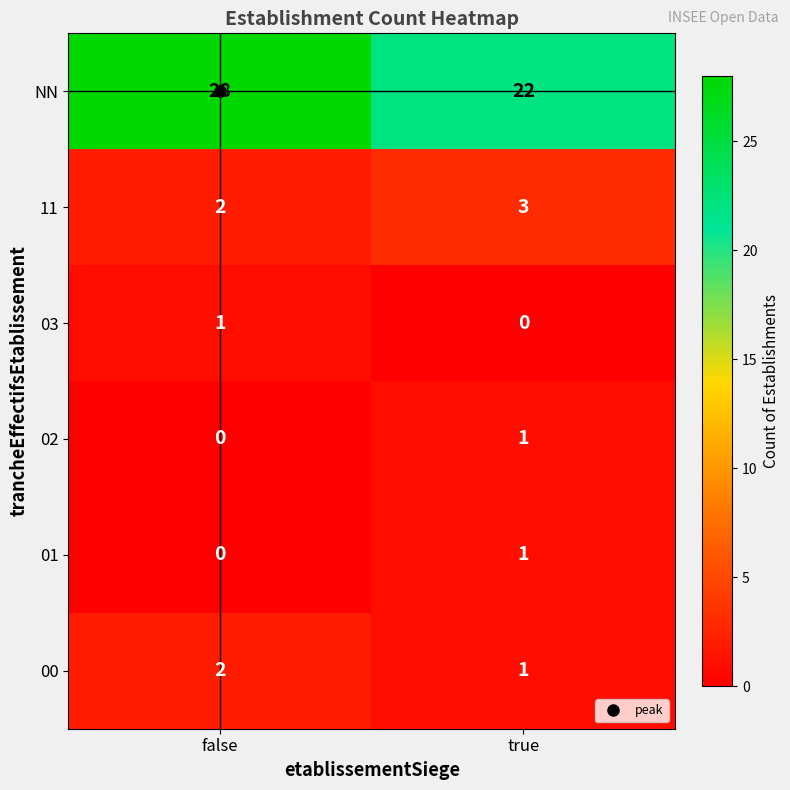

Which series has the largest range (max minus min)?

NN